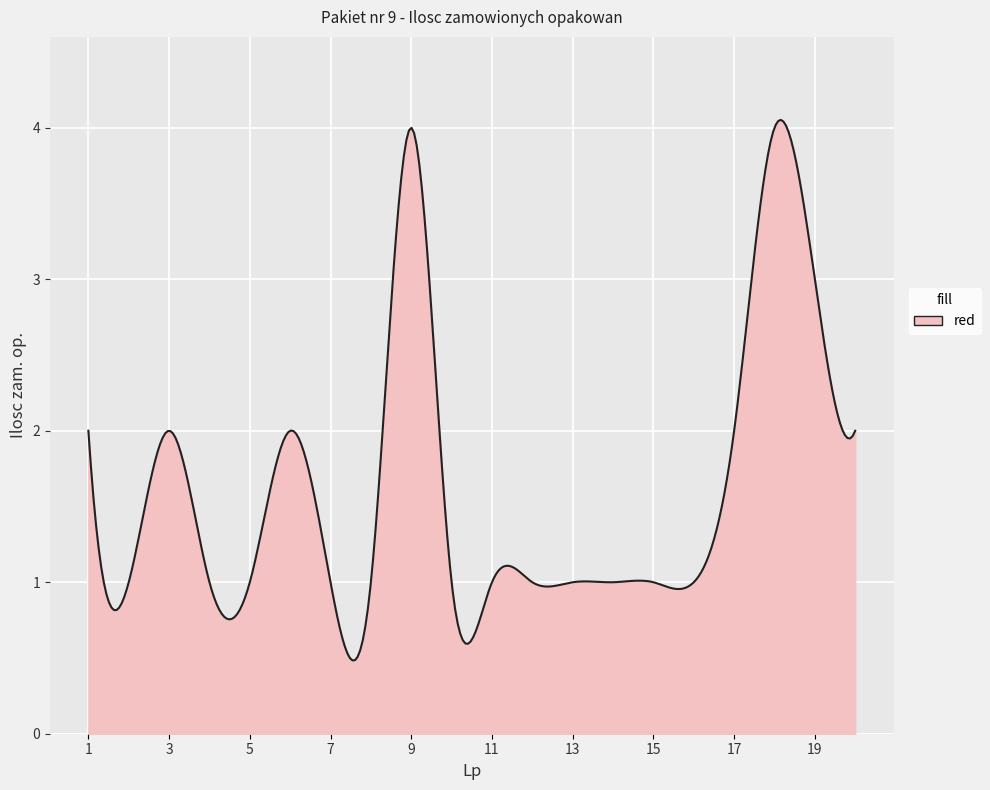

What is the smallest value displayed?

0.5